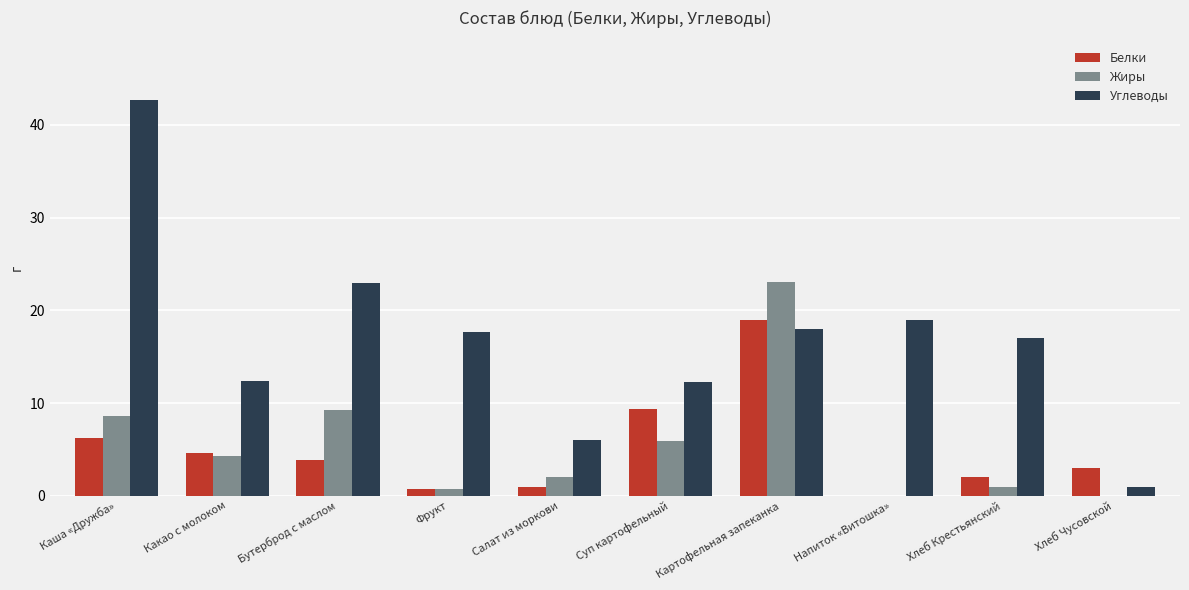

What is the approximate value of Углеводы at Какао с молоком?

12.4